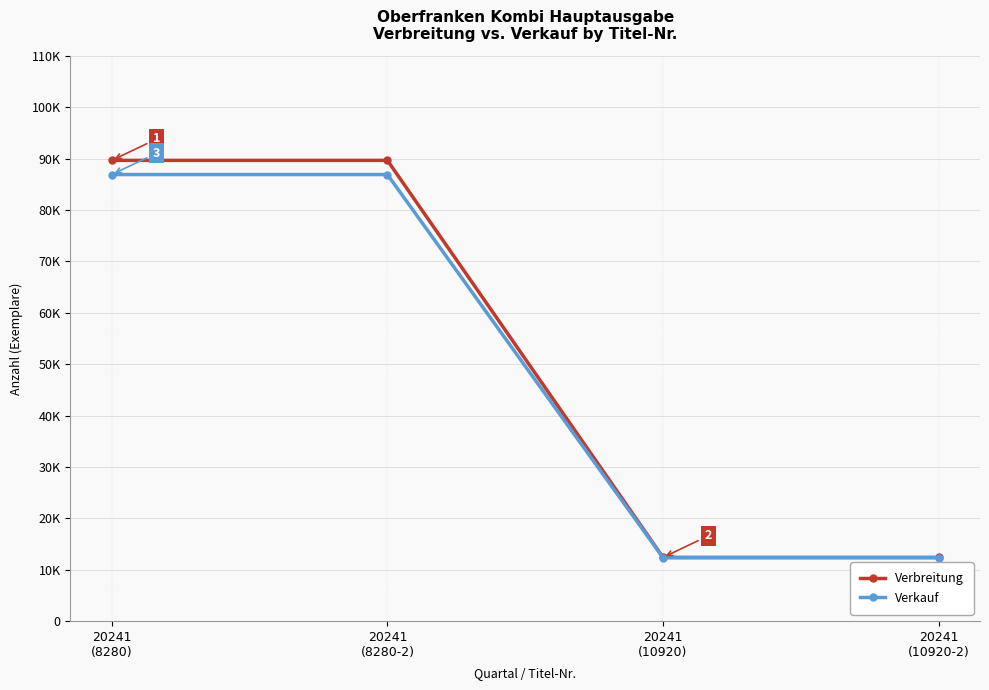

Reading left to right, list all the values displayed in this chart.

Verbreitung: 20241
(8280)=89686	20241
(8280-2)=89686	20241
(10920)=12374	20241
(10920-2)=12374
Verkauf: 20241
(8280)=86926	20241
(8280-2)=86926	20241
(10920)=12308	20241
(10920-2)=12308